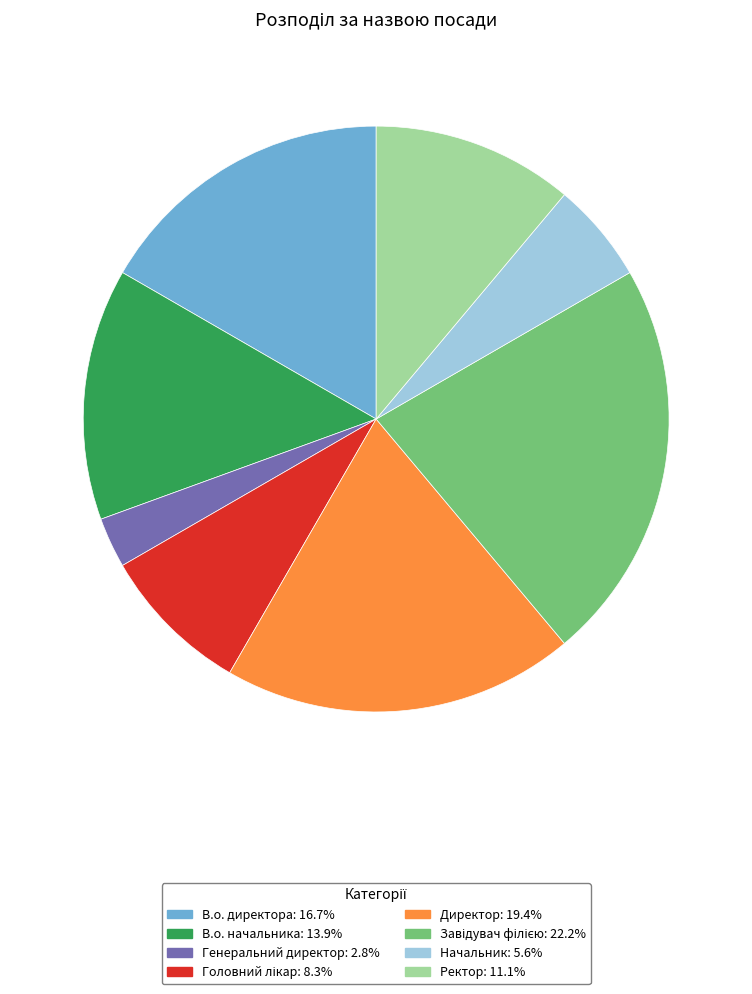

How many slices are in this pie chart?

8